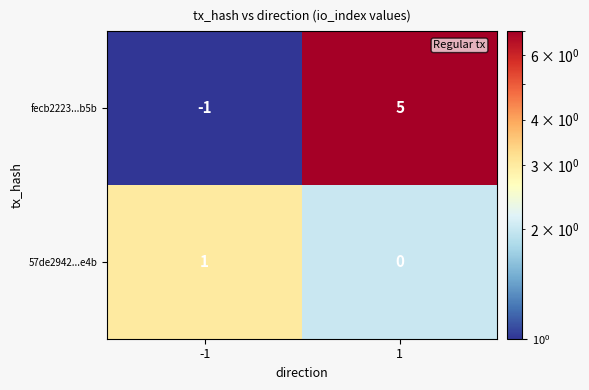

List the series in order of their overall mean, lowest first.

57de2942...e4b, fecb2223...b5b